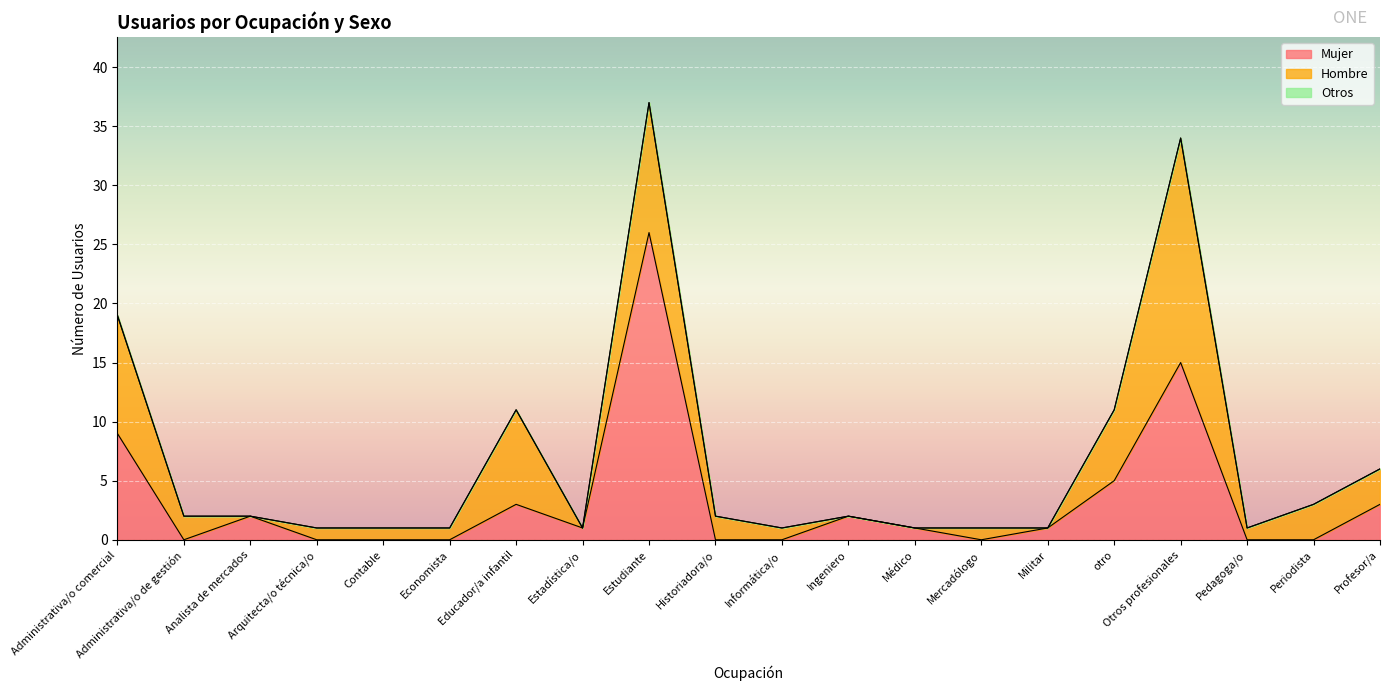

Which series changed the most between Administrativa/o de gestión and Educador/a infantil?

Hombre